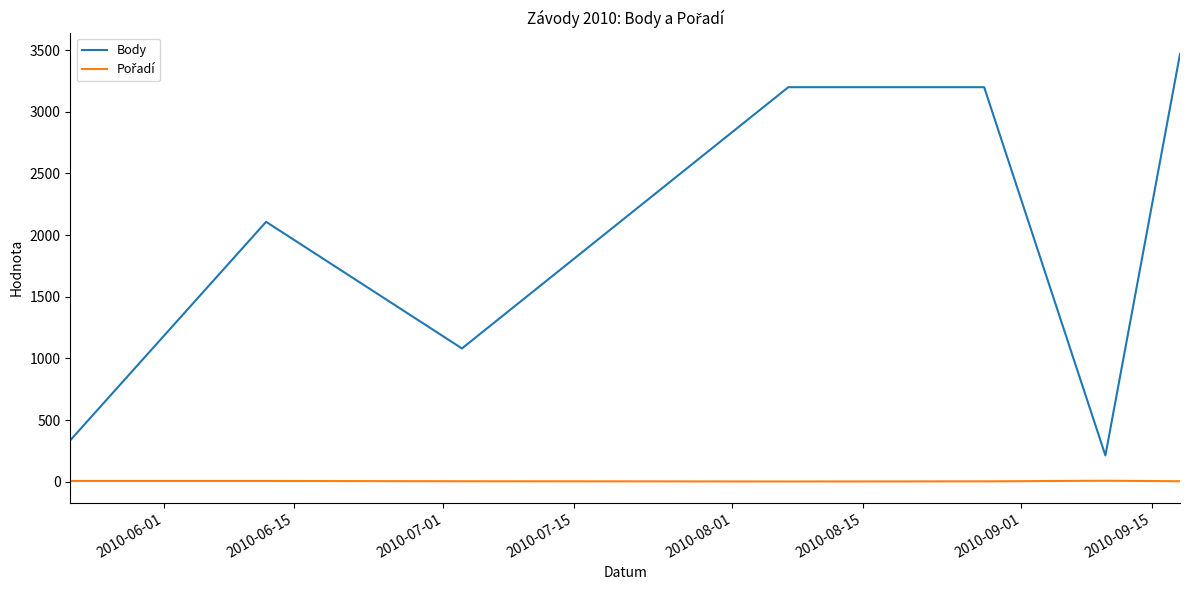

What is the maximum value shown in the chart?

3469